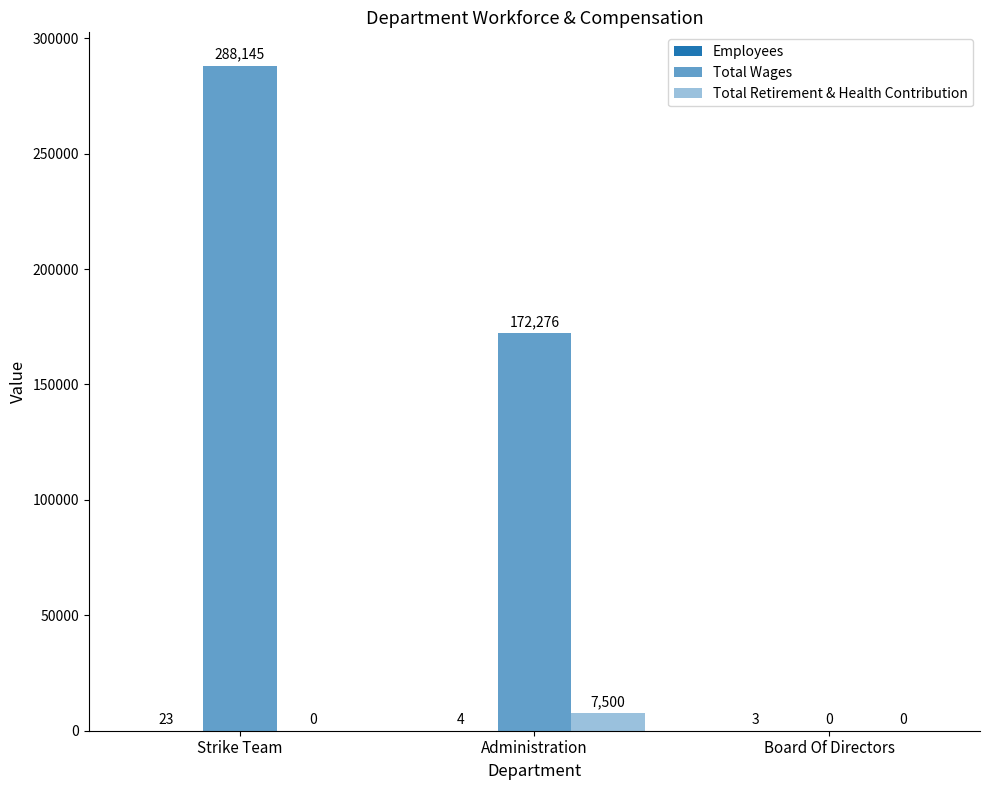

What is the maximum value shown in the chart?

288145